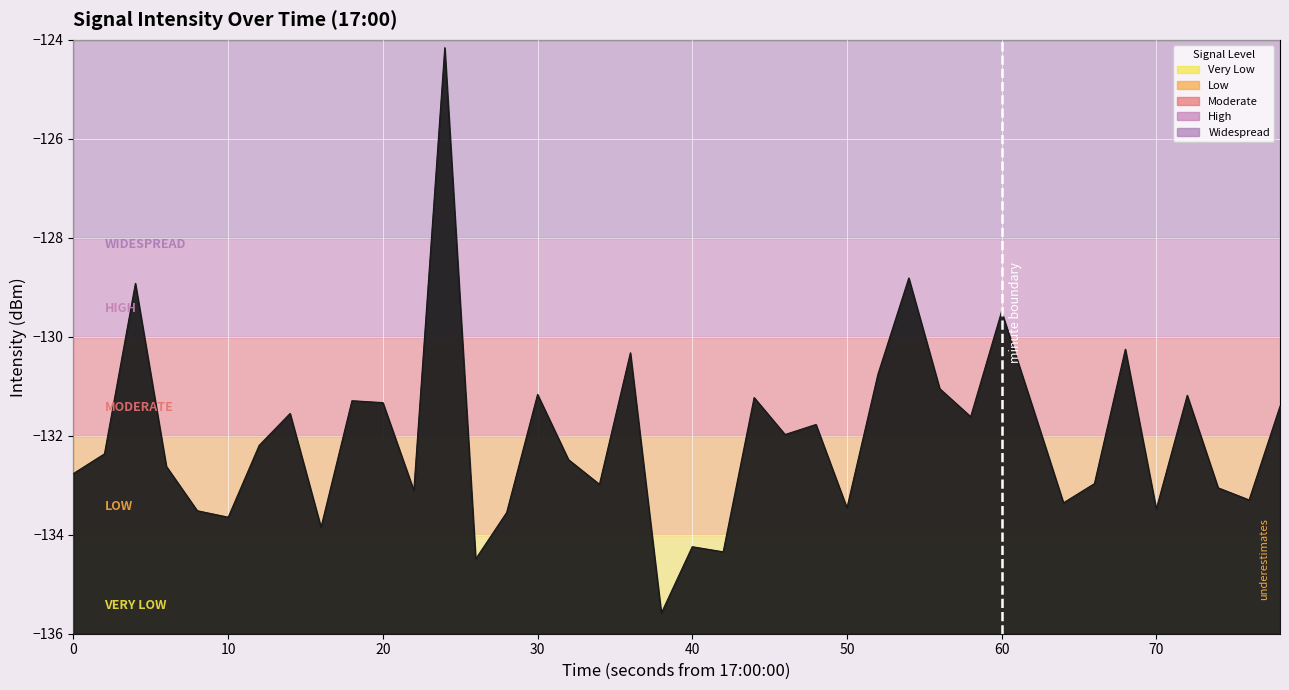

What is the minimum value shown in the chart?

-135.6